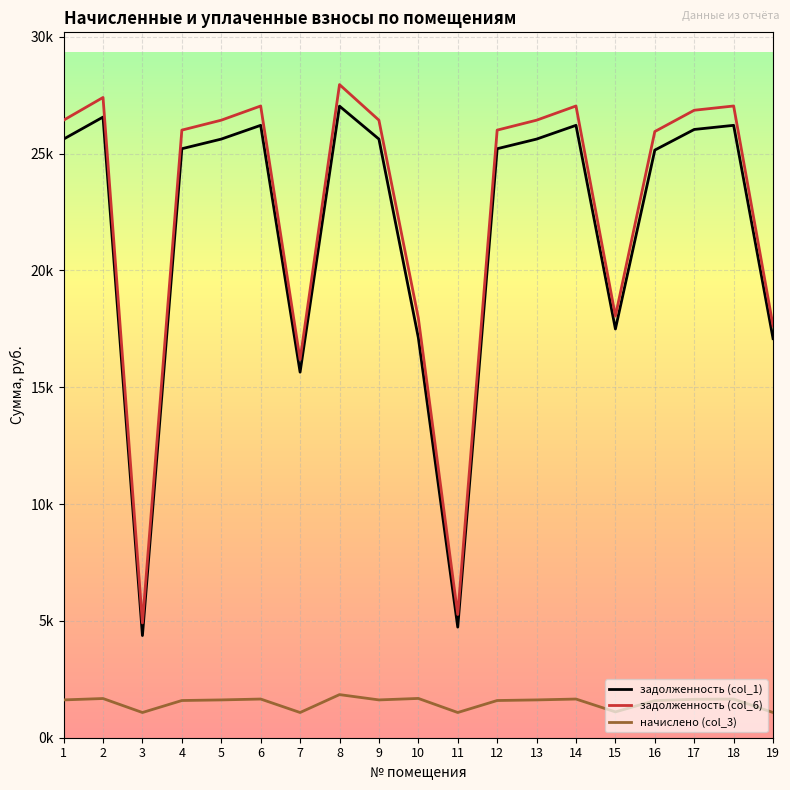

Which series has the largest range (max minus min)?

задолженность (col_6)